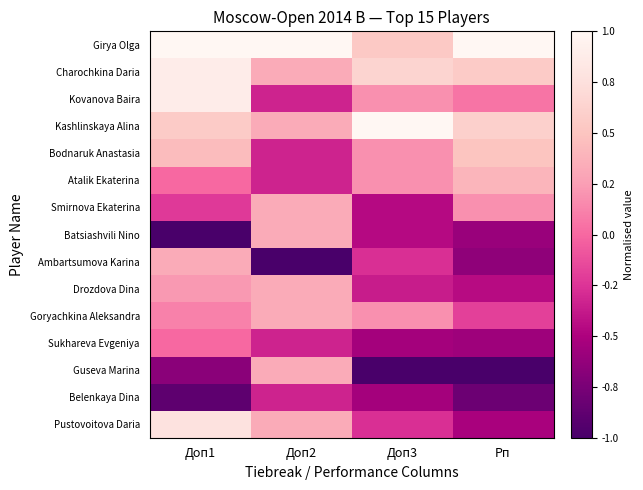

Rank the series at Рп from highest to lowest value.

Girya Olga, Kashlinskaya Alina, Charochkina Daria, Bodnaruk Anastasia, Atalik Ekaterina, Smirnova Ekaterina, Kovanova Baira, Goryachkina Aleksandra, Drozdova Dina, Pustovoitova Daria, Sukhareva Evgeniya, Batsiashvili Nino, Ambartsumova Karina, Belenkaya Dina, Guseva Marina